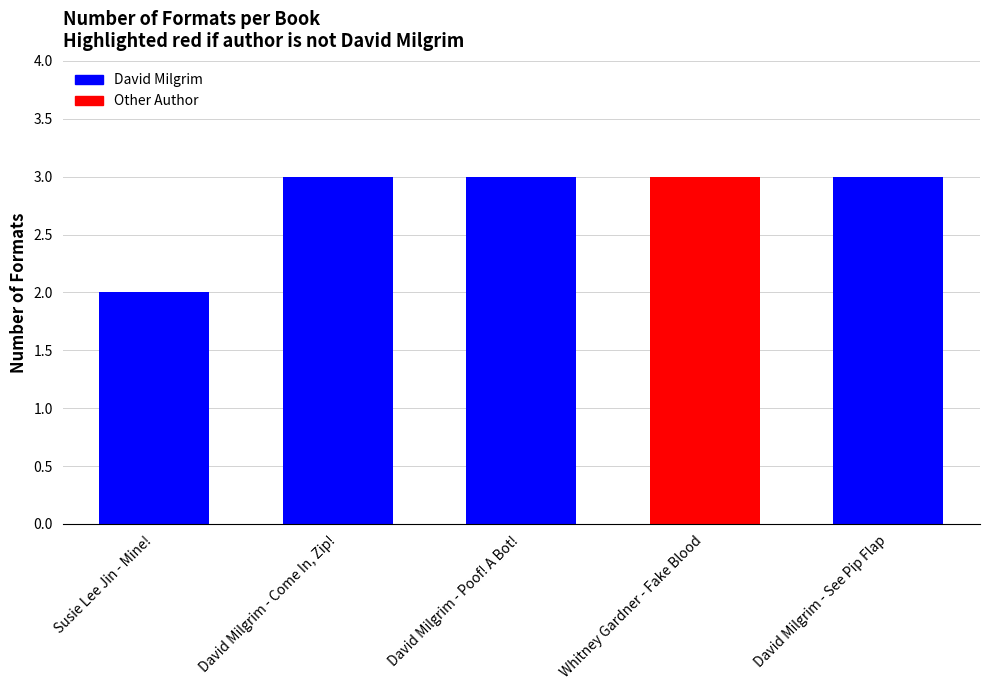

The value at Whitney Gardner - Fake Blood is 2. True or false?

False